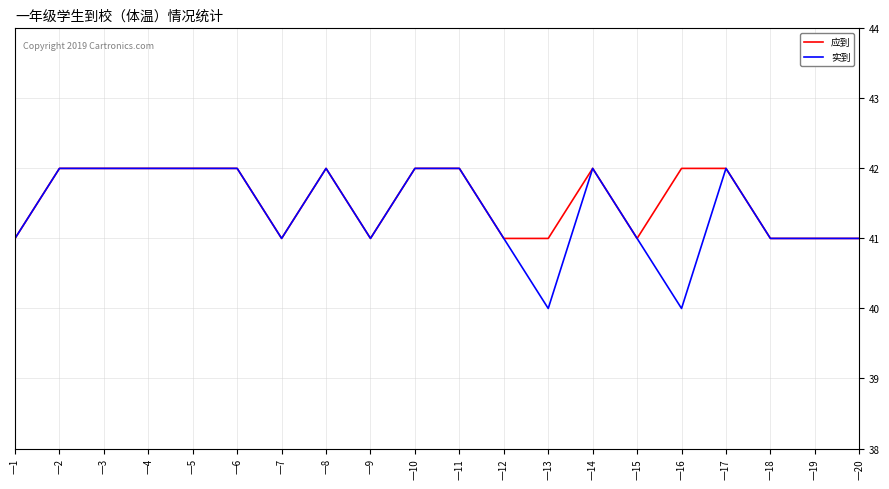

What is the smallest value displayed?

40